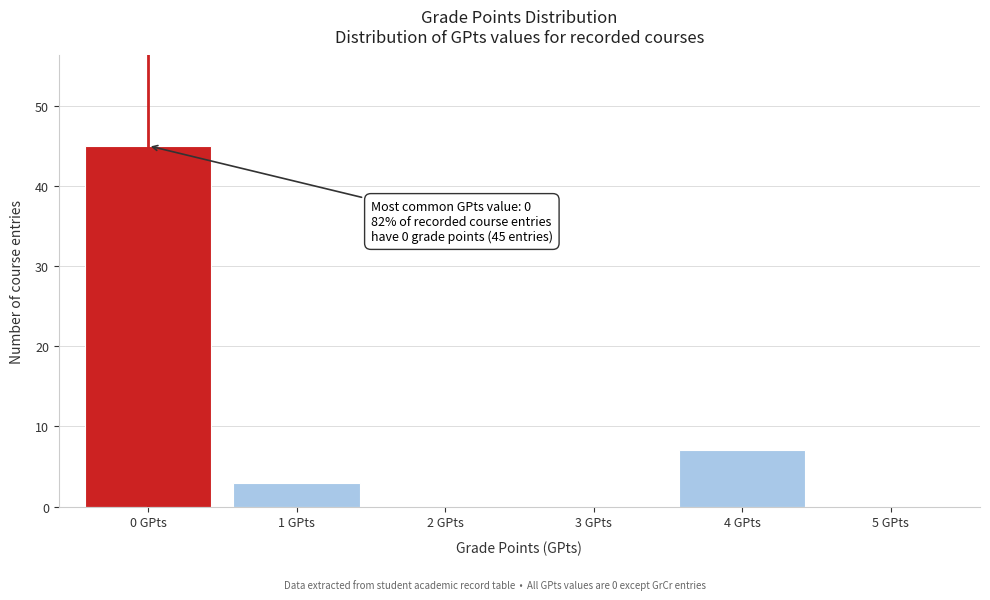

Reading left to right, extract all data points from this chart.

0 GPts=45	1 GPts=3	2 GPts=0	3 GPts=0	4 GPts=7	5 GPts=0